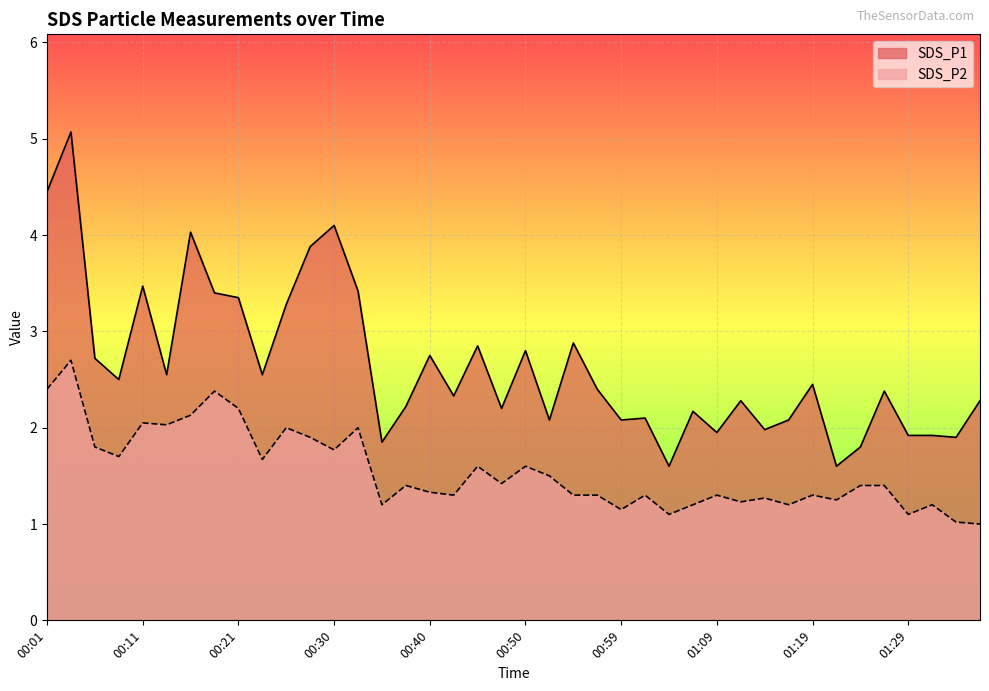

Reading left to right, list all the values displayed in this chart.

SDS_P1: 4.5	5.1	2.7	2.5	3.5	2.5	4.0	3.4	3.4	2.5	3.3	3.9	4.1	3.4	1.9	2.2	2.8	2.3	2.9	2.2	2.8	2.1	2.9	2.4	2.1	2.1	1.6	2.2	1.9	2.3	2.0	2.1	2.5	1.6	1.8	2.4	1.9	1.9	1.9	2.3
SDS_P2: 2.4	2.7	1.8	1.7	2.0	2.0	2.1	2.4	2.2	1.7	2.0	1.9	1.8	2.0	1.2	1.4	1.3	1.3	1.6	1.4	1.6	1.5	1.3	1.3	1.1	1.3	1.1	1.2	1.3	1.2	1.3	1.2	1.3	1.2	1.4	1.4	1.1	1.2	1.0	1.0